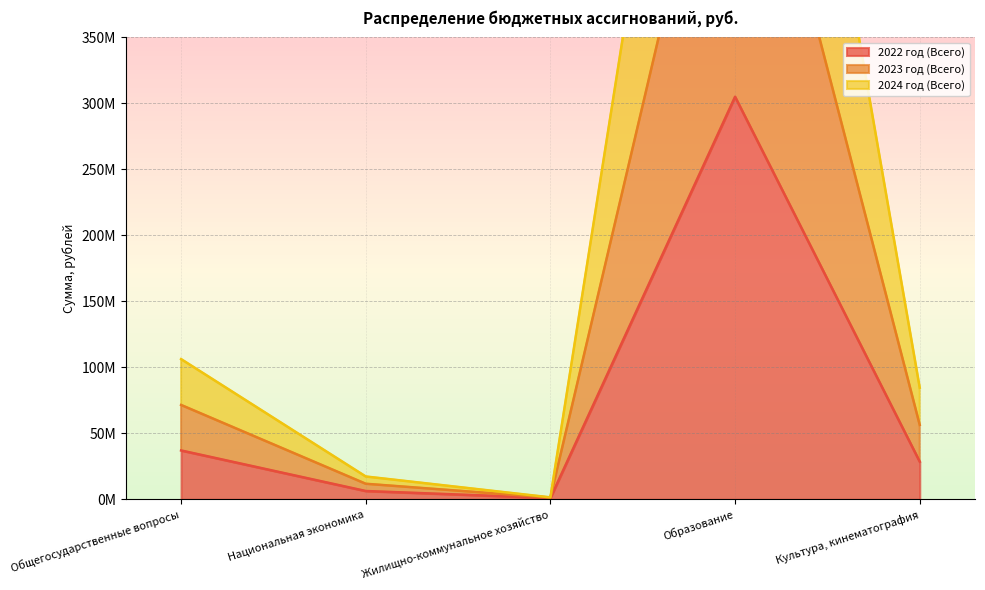

What is the smallest value displayed?

1010216.3